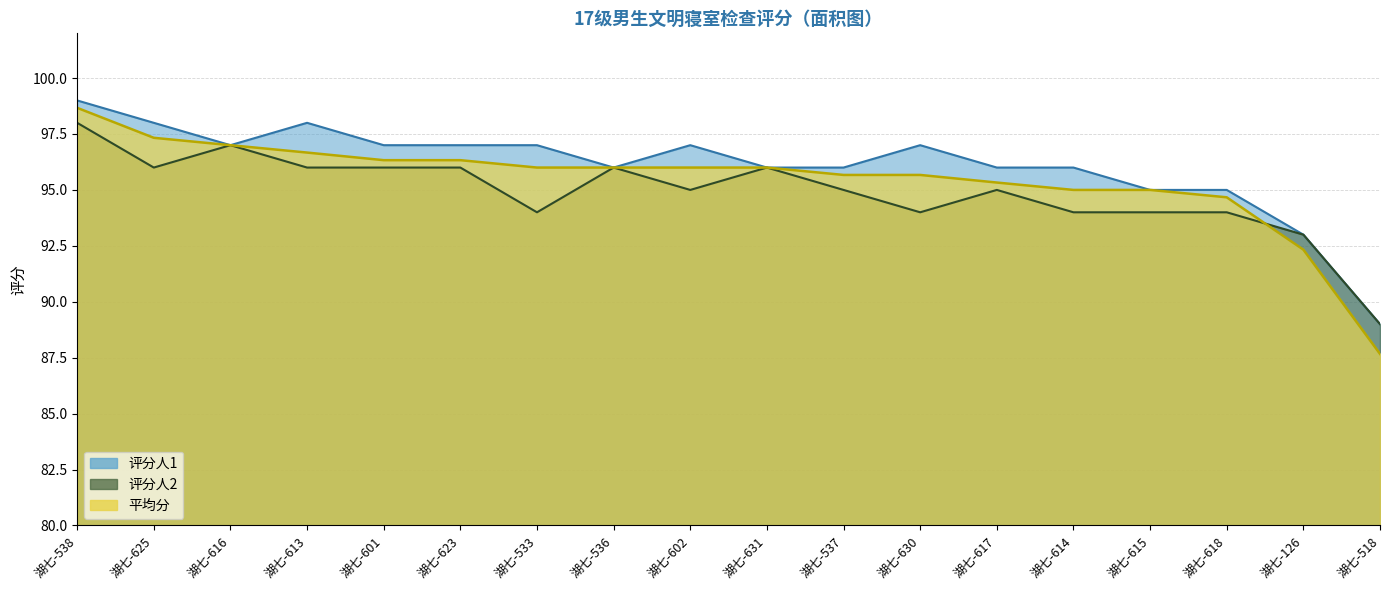

Reading left to right, extract all data points from this chart.

评分人1: 湖七-538=99.0	湖七-625=98.0	湖七-616=97.0	湖七-613=98.0	湖七-601=97.0	湖七-623=97.0	湖七-533=97.0	湖七-536=96.0	湖七-602=97.0	湖七-631=96.0	湖七-537=96.0	湖七-630=97.0	湖七-617=96.0	湖七-614=96.0	湖七-615=95.0	湖七-618=95.0	湖七-126=93.0	湖七-518=89.0
评分人2: 湖七-538=98.0	湖七-625=96.0	湖七-616=97.0	湖七-613=96.0	湖七-601=96.0	湖七-623=96.0	湖七-533=94.0	湖七-536=96.0	湖七-602=95.0	湖七-631=96.0	湖七-537=95.0	湖七-630=94.0	湖七-617=95.0	湖七-614=94.0	湖七-615=94.0	湖七-618=94.0	湖七-126=93.0	湖七-518=89.0
平均分: 湖七-538=98.7	湖七-625=97.3	湖七-616=97.0	湖七-613=96.7	湖七-601=96.3	湖七-623=96.3	湖七-533=96.0	湖七-536=96.0	湖七-602=96.0	湖七-631=96.0	湖七-537=95.7	湖七-630=95.7	湖七-617=95.3	湖七-614=95.0	湖七-615=95.0	湖七-618=94.7	湖七-126=92.3	湖七-518=87.7